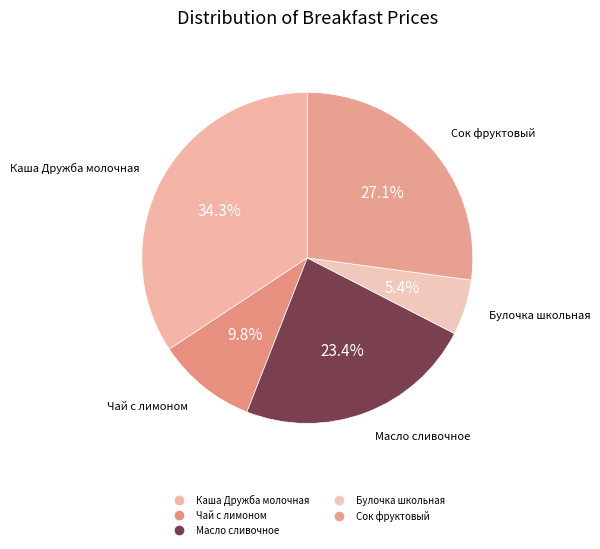

Count the number of slices in the pie.

5